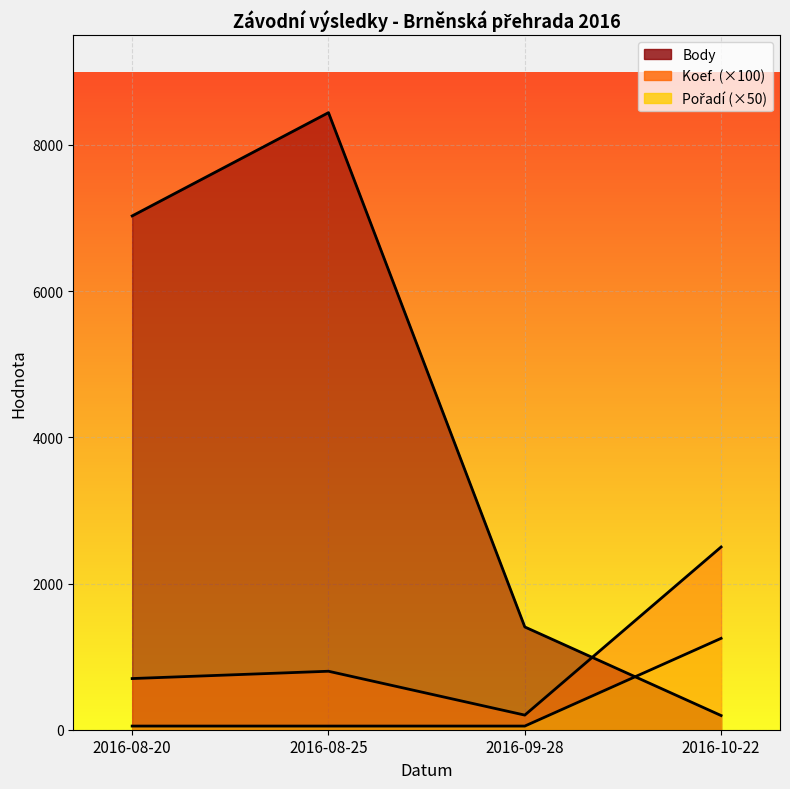

At 2016-08-25, list the series in order from largest to smallest.

Body, Koef., Pořadí